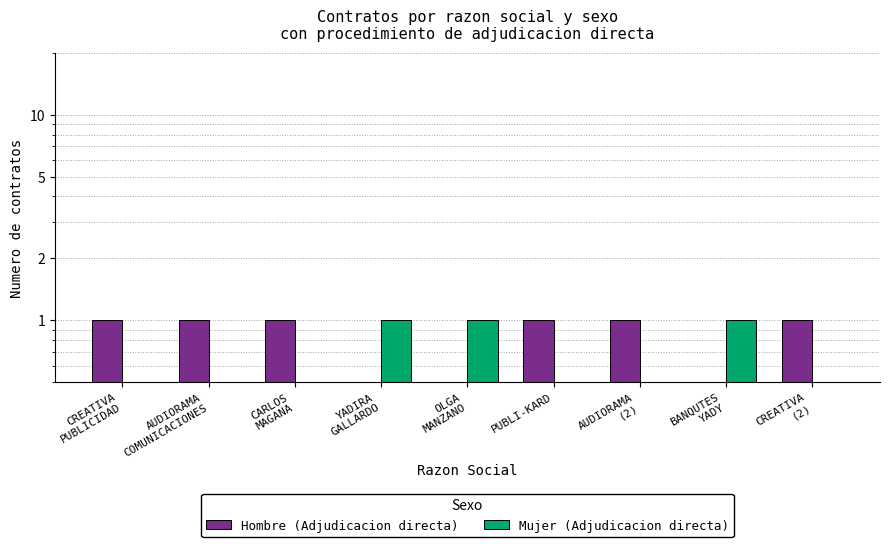

Between CREATIVA
PUBLICIDAD and PUBLI-KARD, which series saw the biggest shift?

Hombre (Adjudicacion directa)